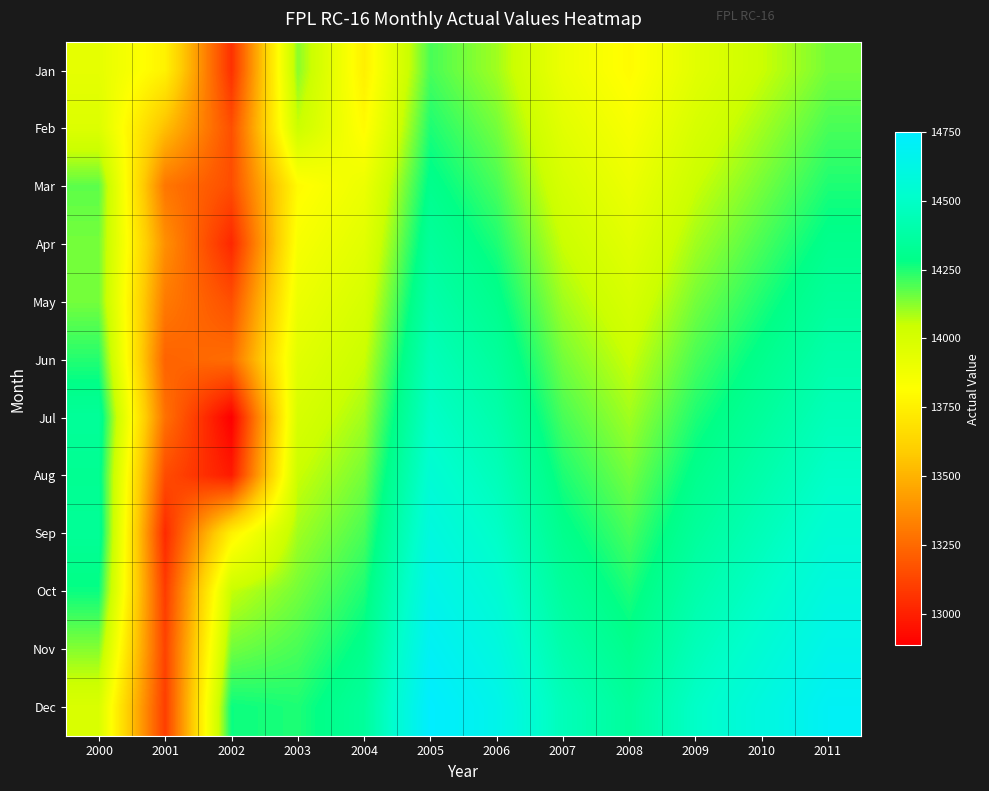

Reading left to right, extract all data points from this chart.

Jan: 2000=13931	2001=13761	2002=13053	2003=14127	2004=13750	2005=14200	2006=14100	2007=13900	2008=13800	2009=13950	2010=14050	2011=14150
Feb: 2000=13973	2001=13543	2002=13158	2003=14050	2004=13800	2005=14250	2006=14150	2007=13950	2008=13850	2009=14000	2010=14100	2011=14200
Mar: 2000=14177	2001=13293	2002=13152	2003=13800	2004=13900	2005=14300	2006=14200	2007=14000	2008=13900	2009=14050	2010=14150	2011=14250
Apr: 2000=14149	2001=13380	2002=13023	2003=13850	2004=13950	2005=14350	2006=14250	2007=14050	2008=13950	2009=14100	2010=14200	2011=14300
May: 2000=14150	2001=13307	2002=13159	2003=13900	2004=14000	2005=14400	2006=14300	2007=14100	2008=14000	2009=14150	2010=14250	2011=14350
Jun: 2000=14242	2001=13226	2002=13263	2003=13950	2004=14050	2005=14450	2006=14350	2007=14150	2008=14050	2009=14200	2010=14300	2011=14400
Jul: 2000=14342	2001=13275	2002=12885	2003=14000	2004=14100	2005=14500	2006=14400	2007=14200	2008=14100	2009=14250	2010=14350	2011=14450
Aug: 2000=14317	2001=13149	2002=12978	2003=14050	2004=14150	2005=14550	2006=14450	2007=14250	2008=14150	2009=14300	2010=14400	2011=14500
Sep: 2000=14334	2001=13033	2002=13755	2003=14100	2004=14200	2005=14600	2006=14500	2007=14300	2008=14200	2009=14350	2010=14450	2011=14550
Oct: 2000=14272	2001=13092	2002=14057	2003=14150	2004=14250	2005=14650	2006=14550	2007=14350	2008=14250	2009=14400	2010=14500	2011=14600
Nov: 2000=14132	2001=13117	2002=14153	2003=14200	2004=14300	2005=14700	2006=14600	2007=14400	2008=14300	2009=14450	2010=14550	2011=14650
Dec: 2000=13988	2001=13099	2002=14270	2003=14250	2004=14350	2005=14750	2006=14650	2007=14450	2008=14350	2009=14500	2010=14600	2011=14700